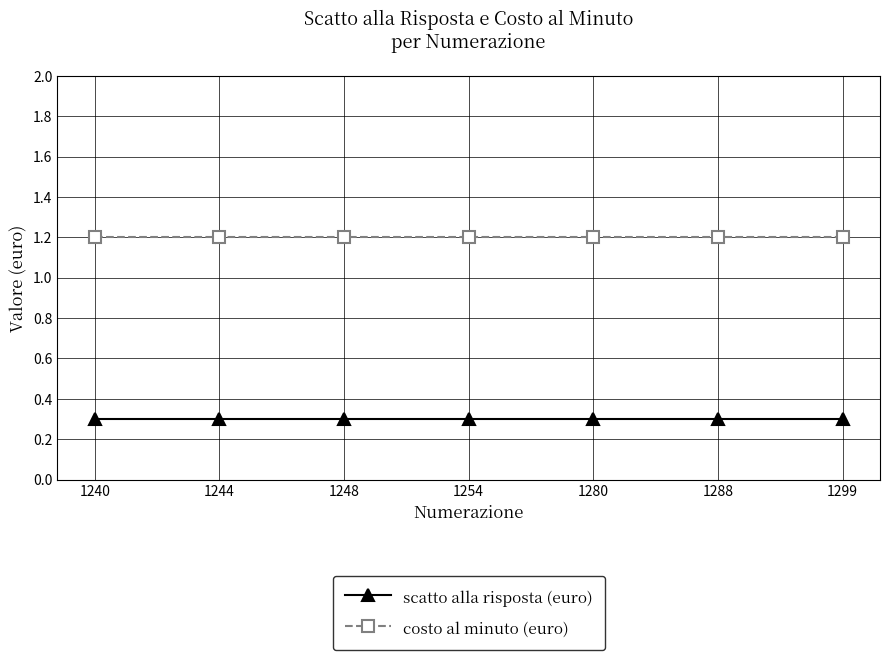

Does the chart display data point markers on the line(s)?

Yes